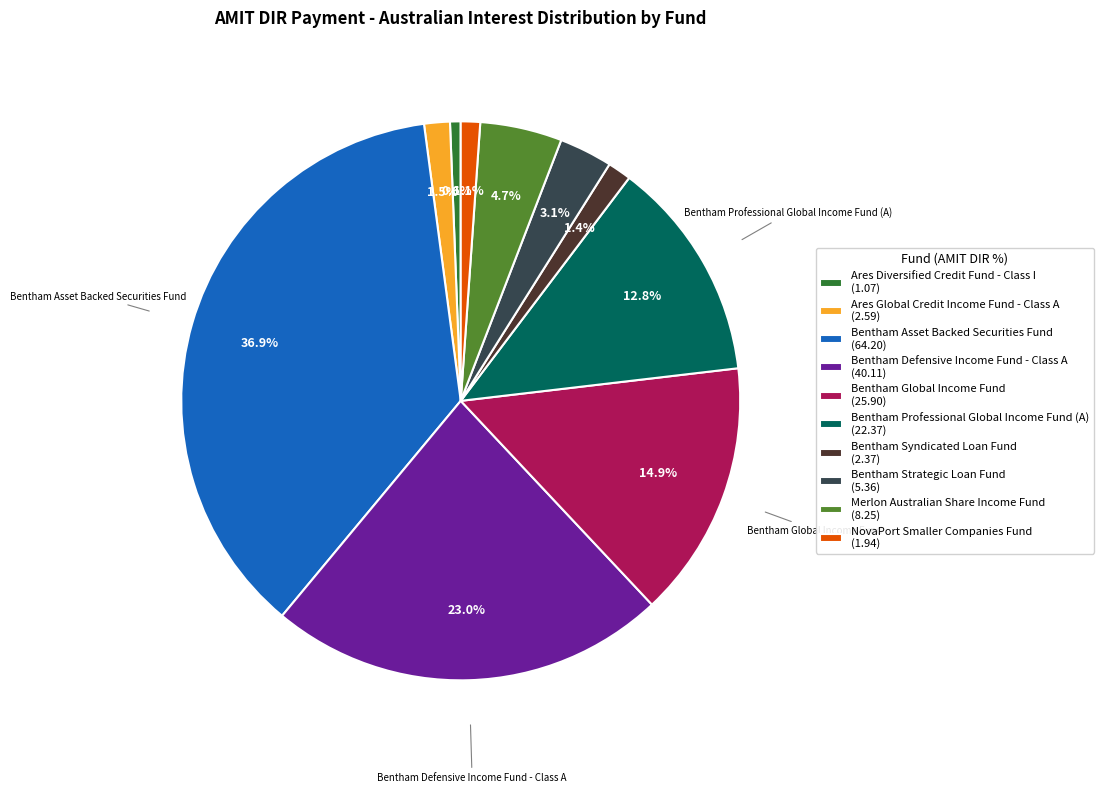

Count the number of slices in the pie.

10